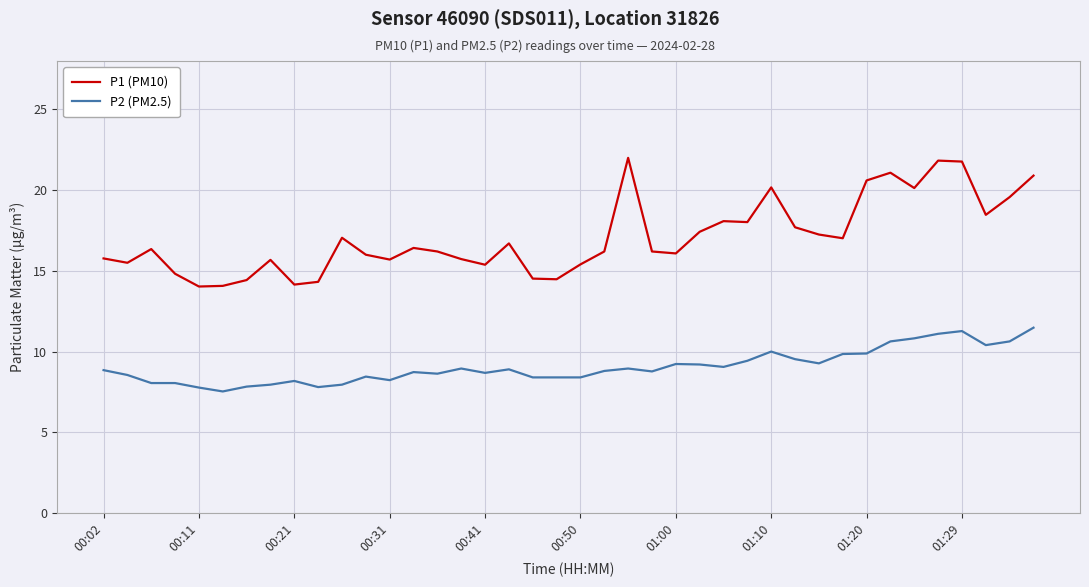

What is the difference between the second highest and minimum values in the P1 (PM10) series?

7.8